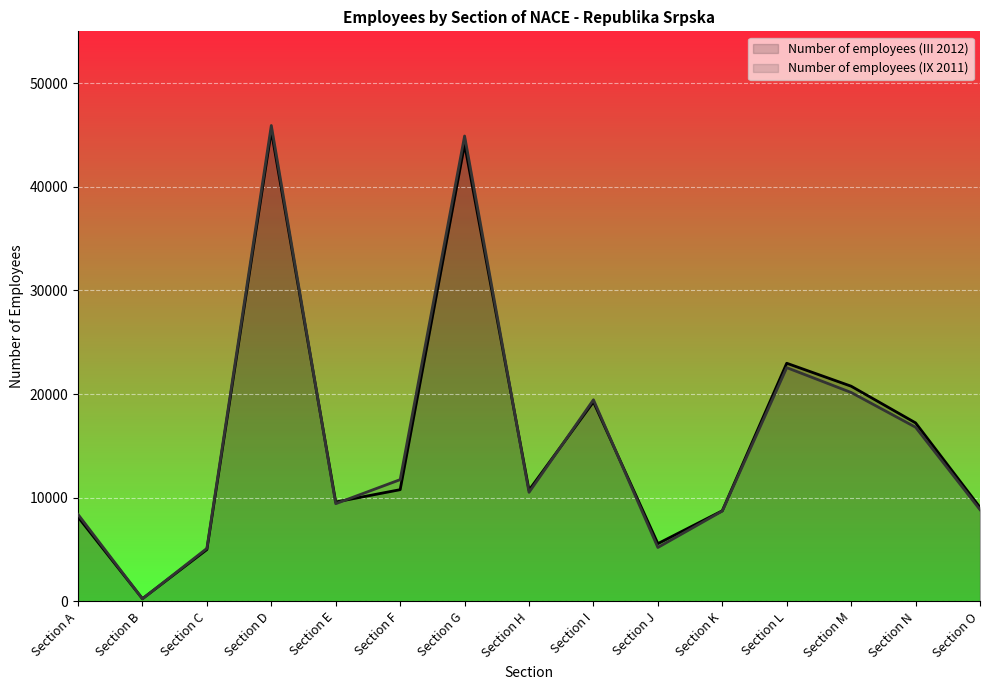

What is the minimum value shown in the chart?

238